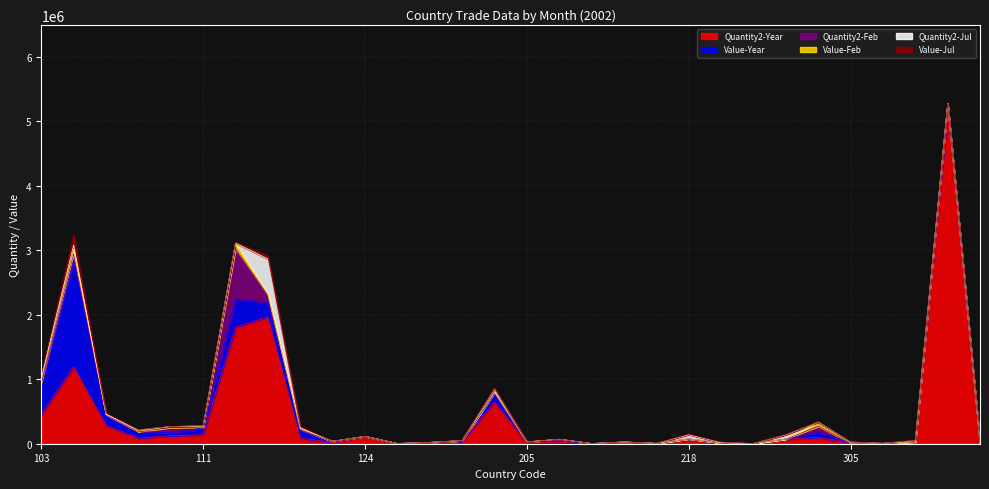

Is it true that Value-Year equals 22360 at 205?

True